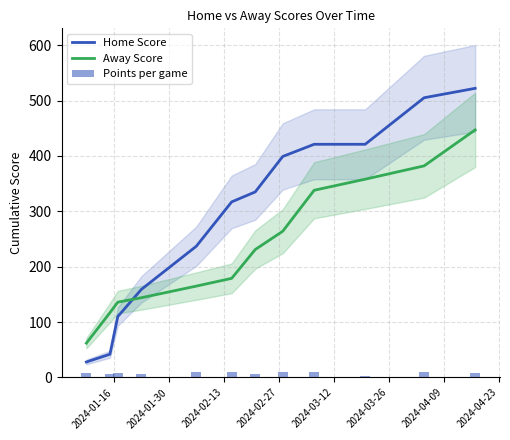

Count the number of data series in this chart.

3